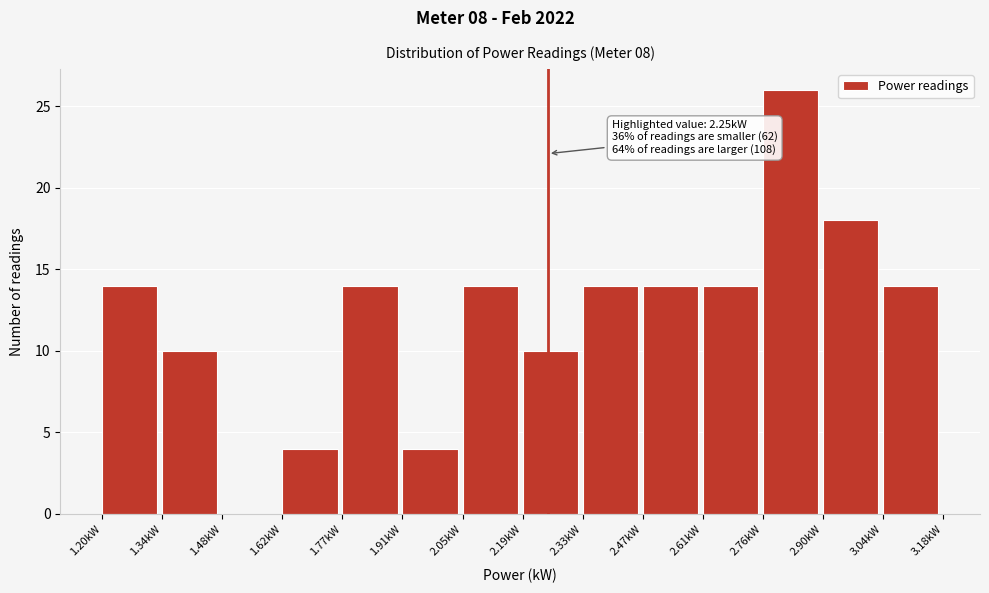

Over which range of the x-axis is the bar tallest?

2.76 to 2.90